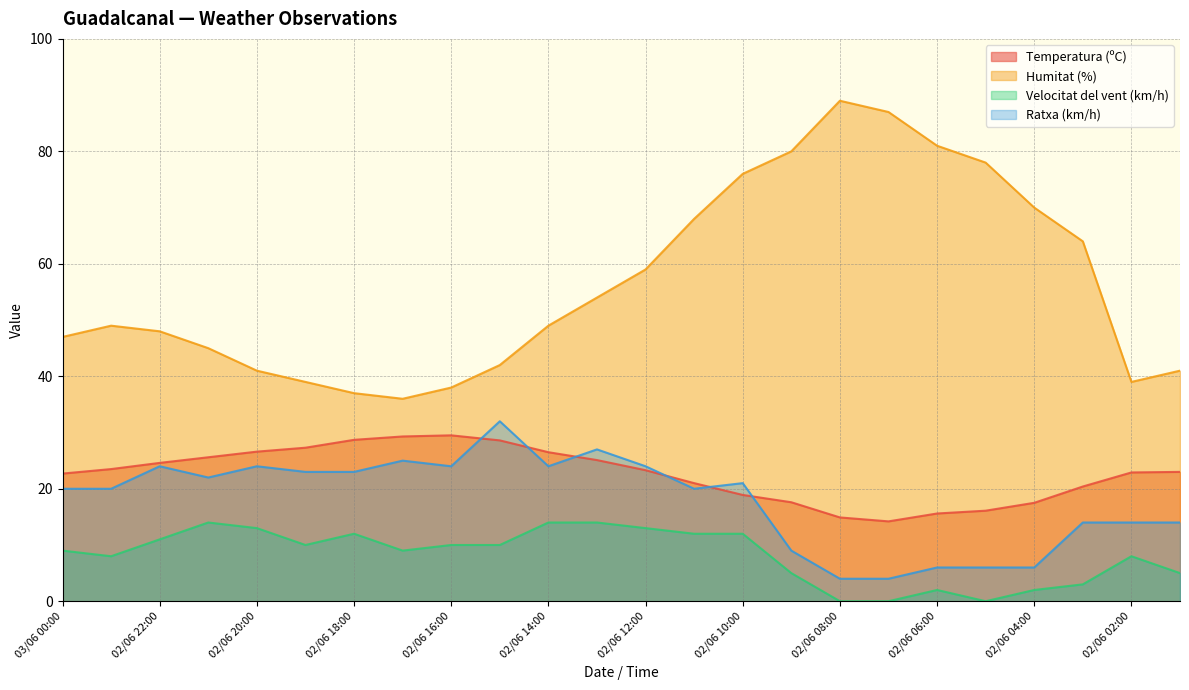

What is the maximum value shown in the chart?

89.0